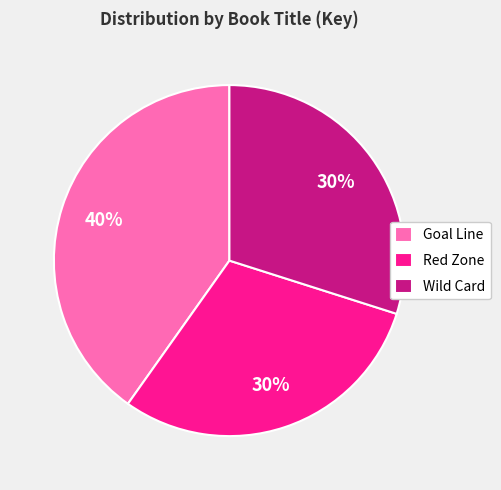

Is there a majority slice in this chart?

No